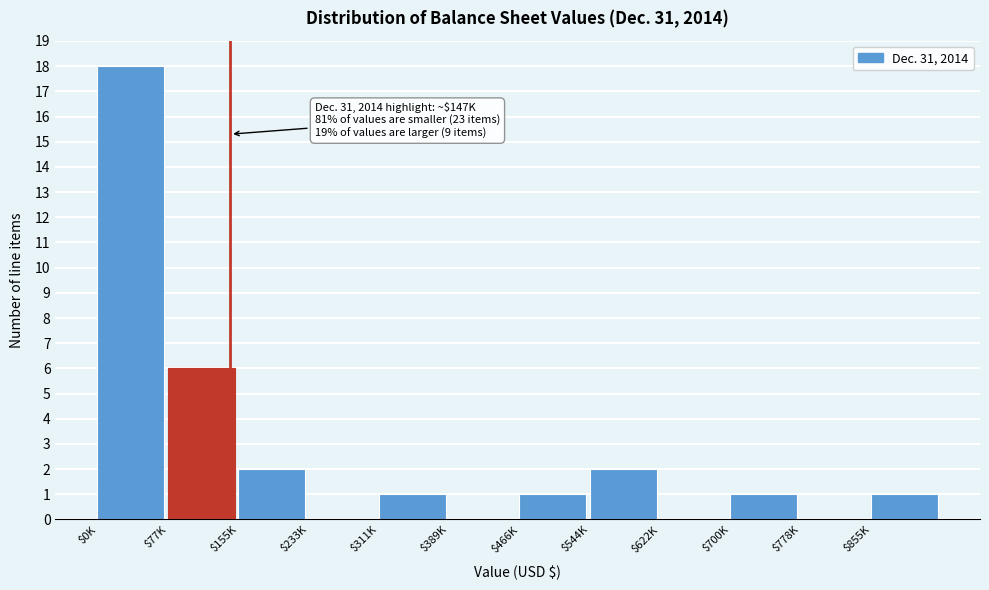

At which label is the value closest to 9?

$77K